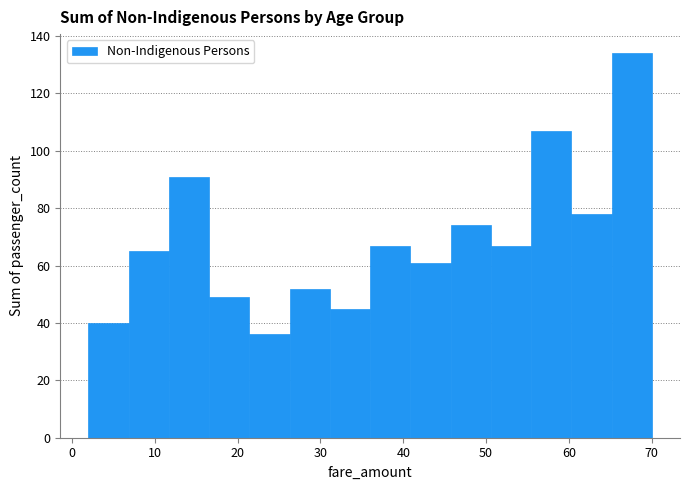

How tall is the bar that spans 60 to 65 on the x-axis? Neither the bar edges nor the heights are printed on the chart, so give them approximately, as read against the axes.

78